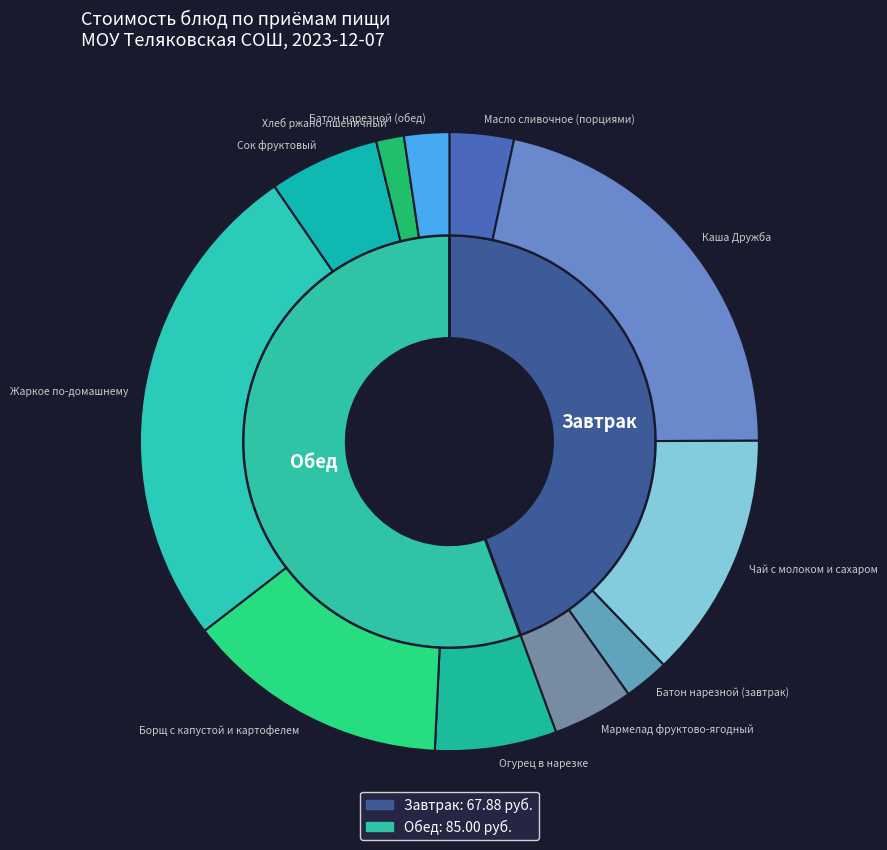

Between Батон нарезной (обед) and Чай с молоком и сахаром, which is larger?

Чай с молоком и сахаром